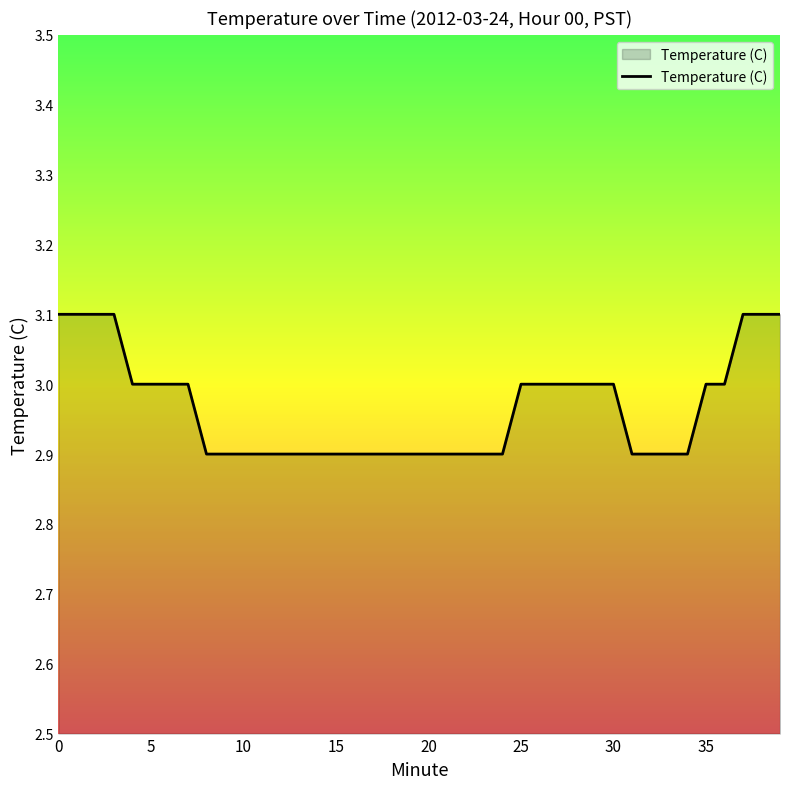

What is the smallest value displayed?

2.9